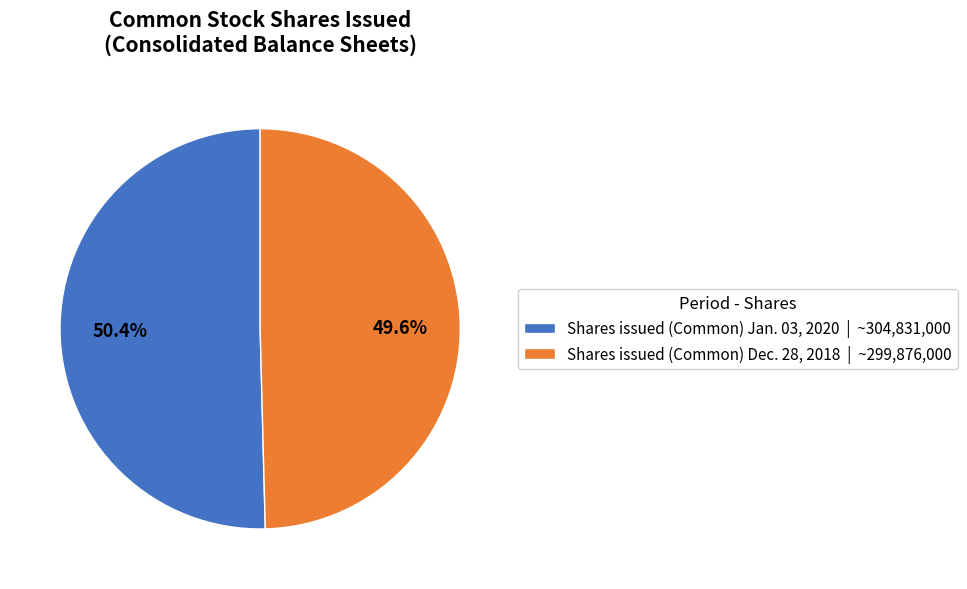

Is there any slice that represents more than half of the pie?

Yes